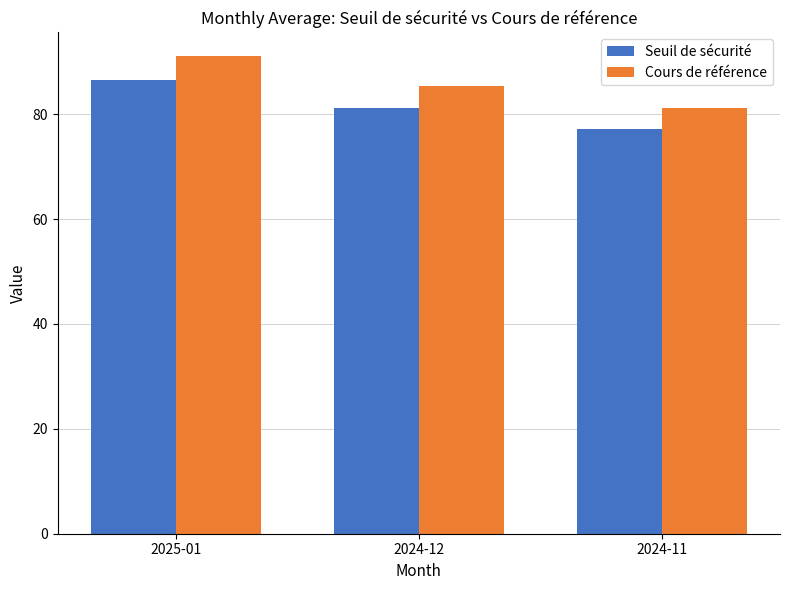

Which series has the largest range (max minus min)?

Cours de référence